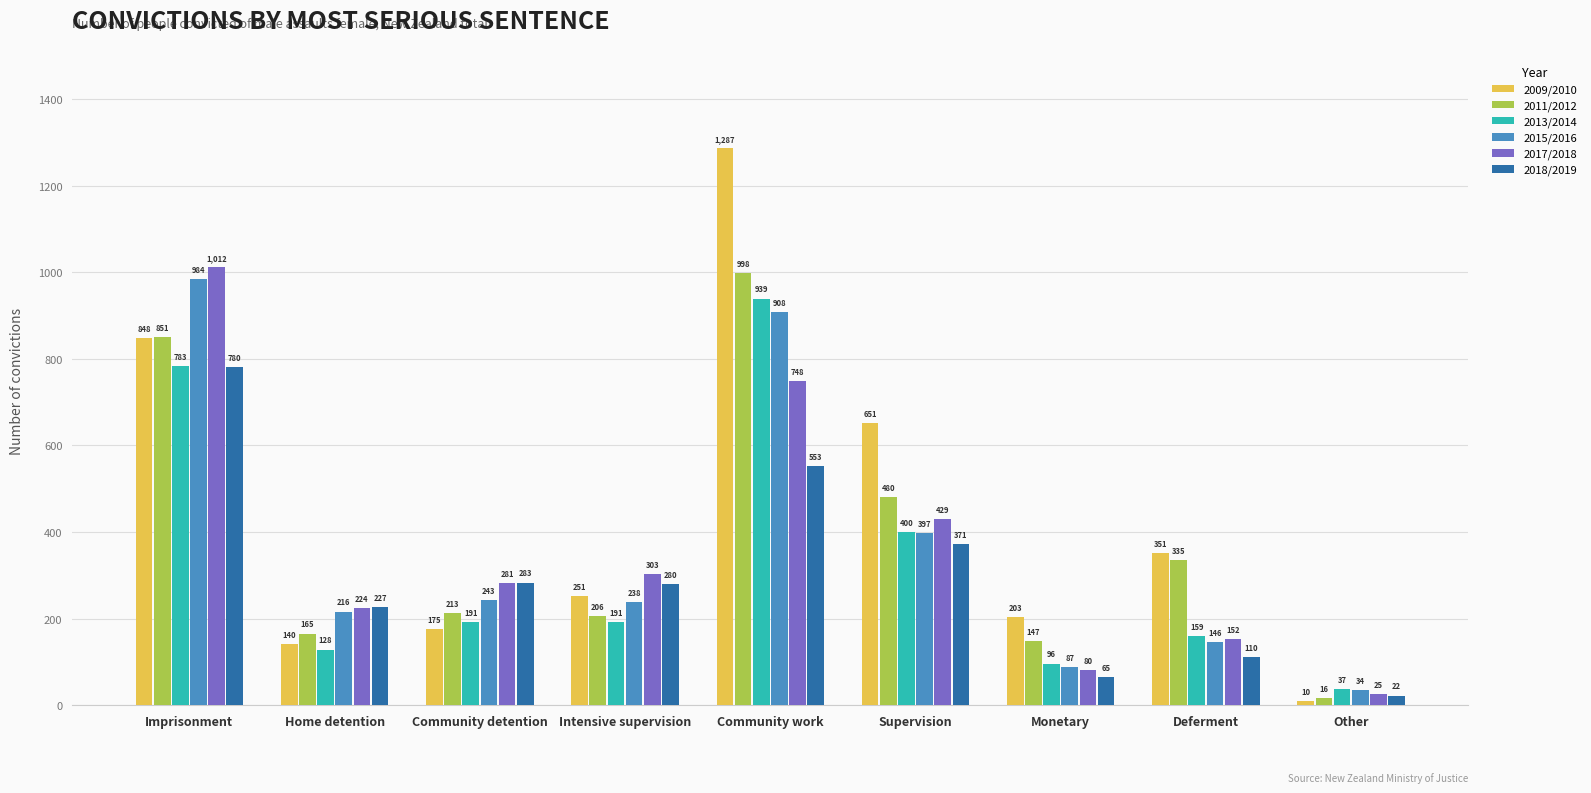

At how many categories does at least one series exceed 1203?

1